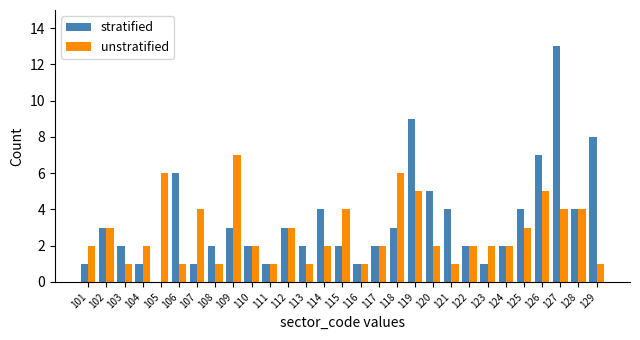

At which category is the sum across all series the highest?

127